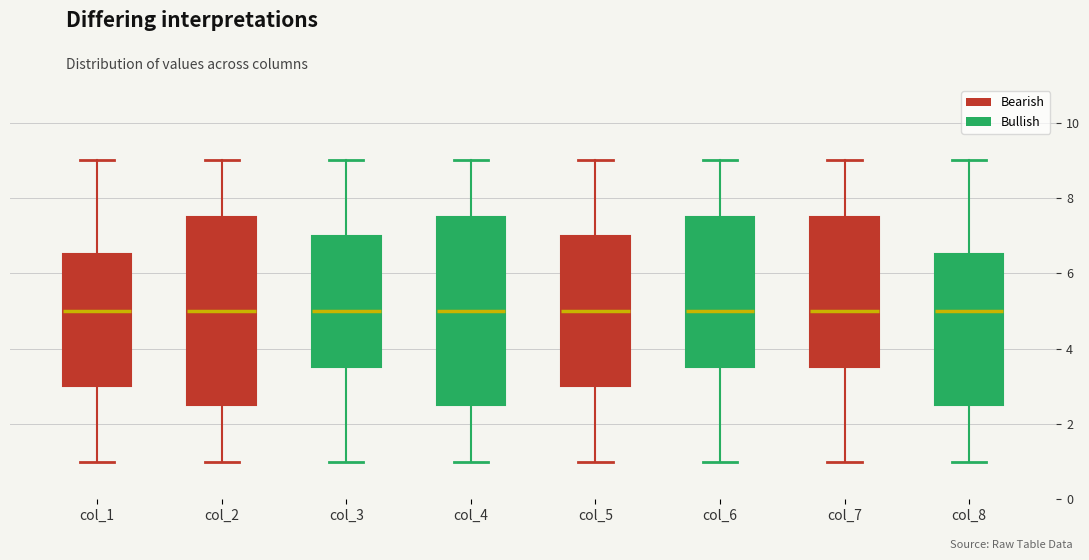

Reading left to right, transcribe this box plot: for each box, give where its median line is, the range the box spans, and where its two whiskers end, as read against the y-axis. The values are not printed on the chart, so give them approximately, as read against the axis.

col_1: median 5.0, box 3.0 to 6.6, whiskers 1.0 to 9.0
col_2: median 5.0, box 2.6 to 7.6, whiskers 1.0 to 9.0
col_3: median 5.0, box 3.6 to 7.0, whiskers 1.0 to 9.0
col_4: median 5.0, box 2.6 to 7.6, whiskers 1.0 to 9.0
col_5: median 5.0, box 3.0 to 7.0, whiskers 1.0 to 9.0
col_6: median 5.0, box 3.6 to 7.6, whiskers 1.0 to 9.0
col_7: median 5.0, box 3.6 to 7.6, whiskers 1.0 to 9.0
col_8: median 5.0, box 2.6 to 6.6, whiskers 1.0 to 9.0